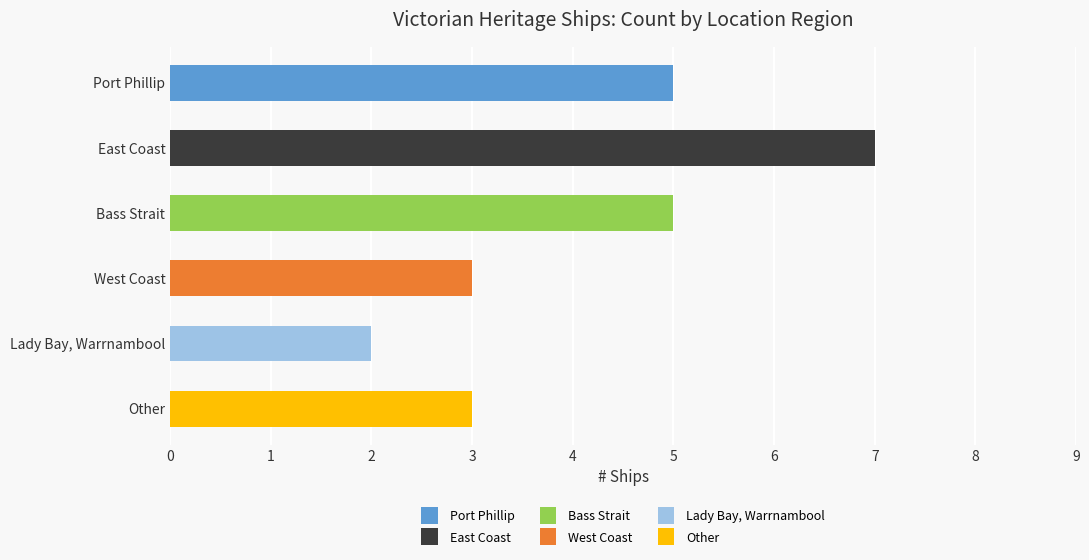

What is the ratio of the value at East Coast to the value at Port Phillip?

1.4